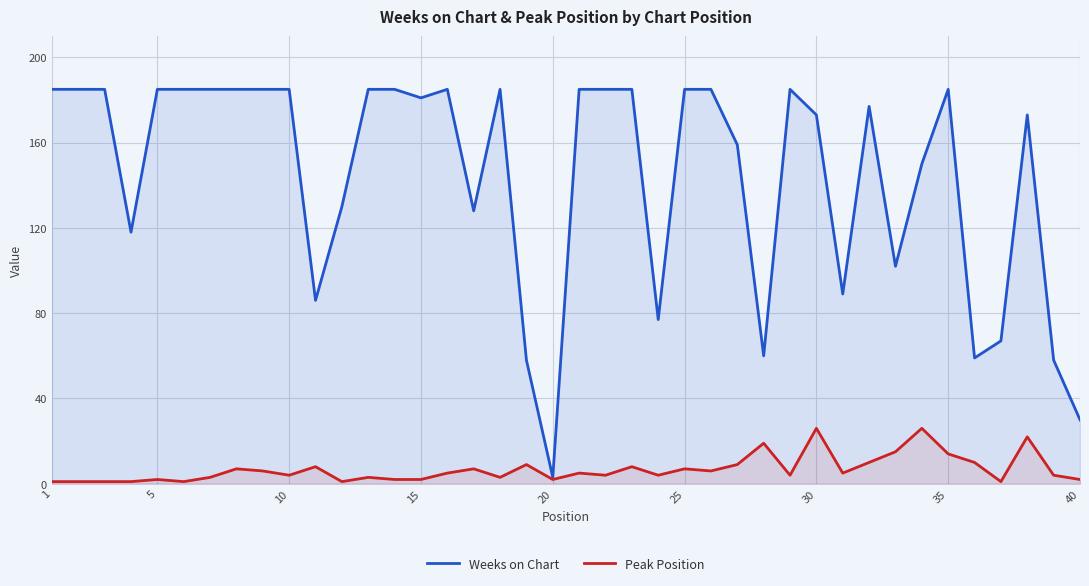

True or false: Weeks on Chart has a value of 59 at 15.

False